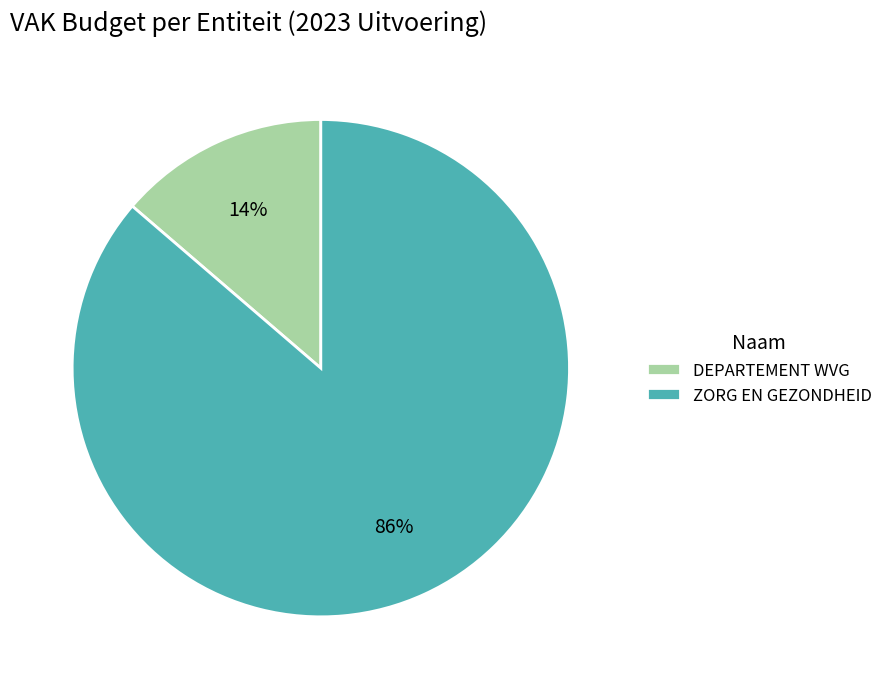

What percentage is the ZORG EN GEZONDHEID slice, to the nearest percent?

86%